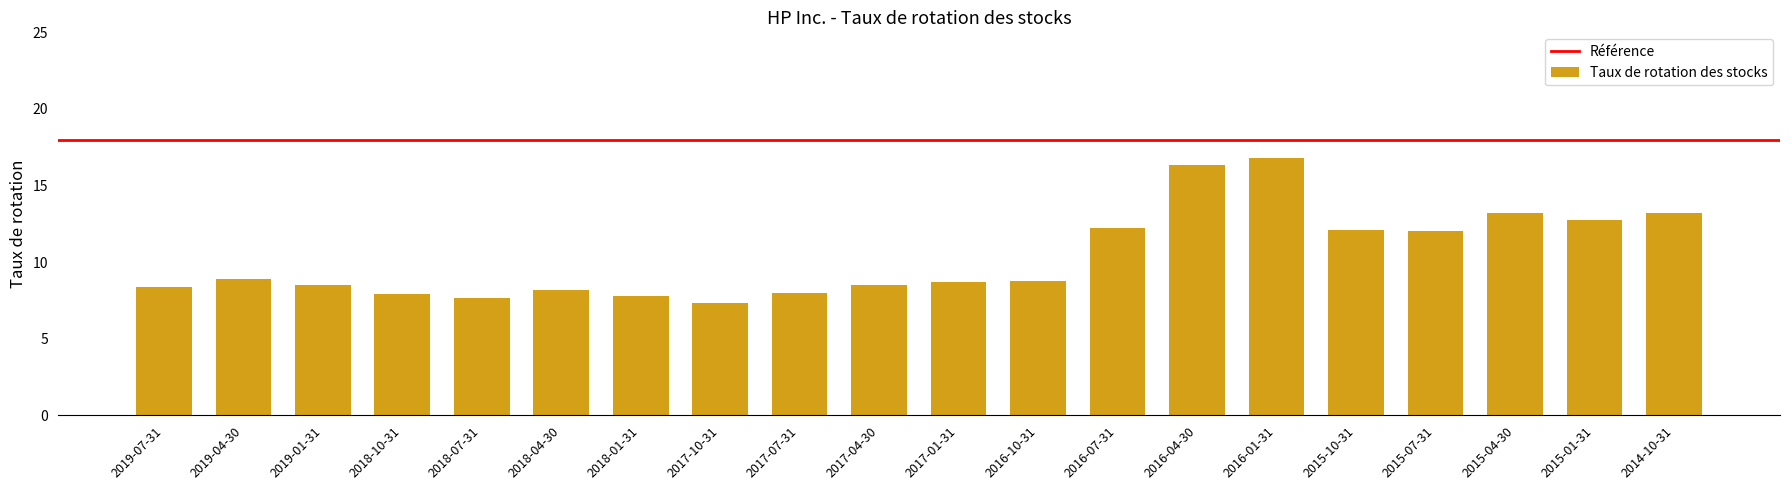

The value at 2017-07-31 is 8.0. True or false?

True